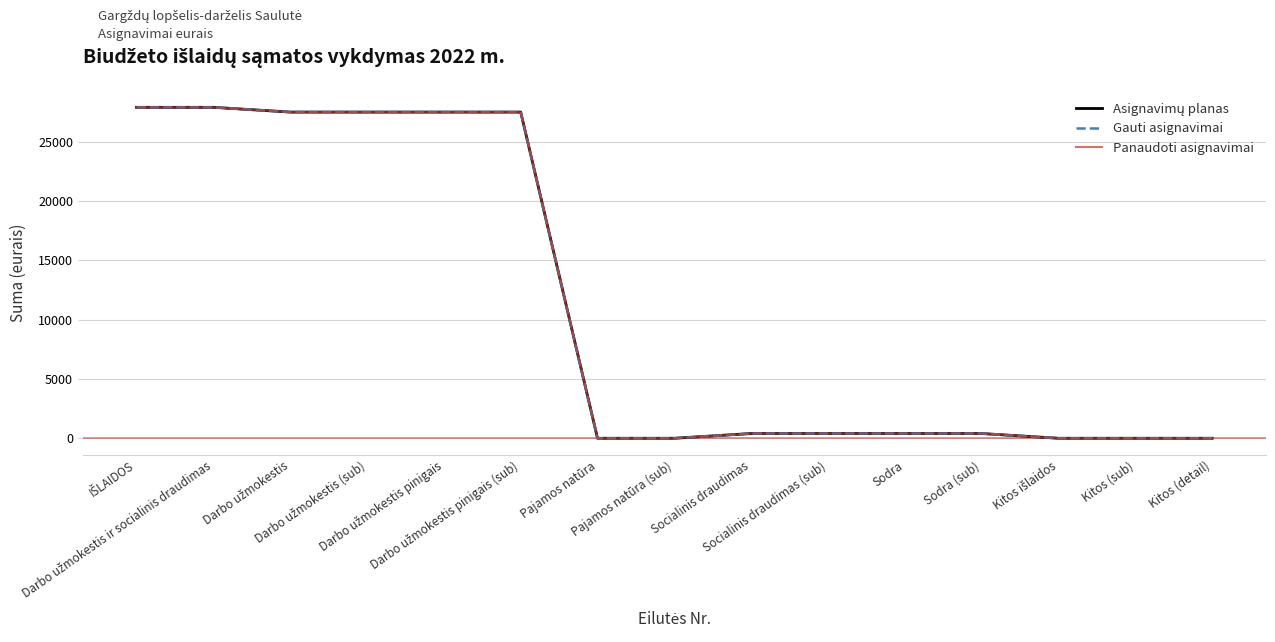

Which label corresponds to the smallest value in the chart?

Pajamos natūra